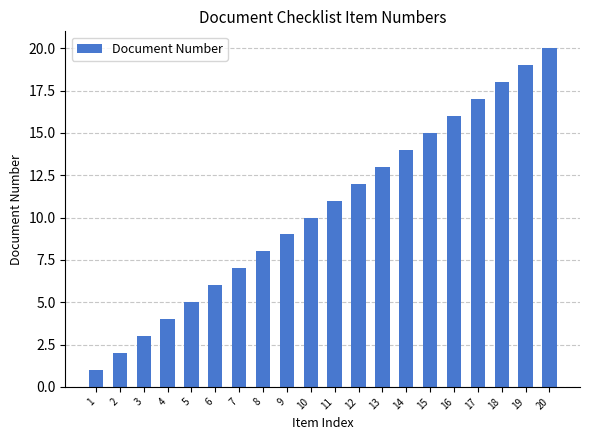

Which label corresponds to the largest value in the chart?

20